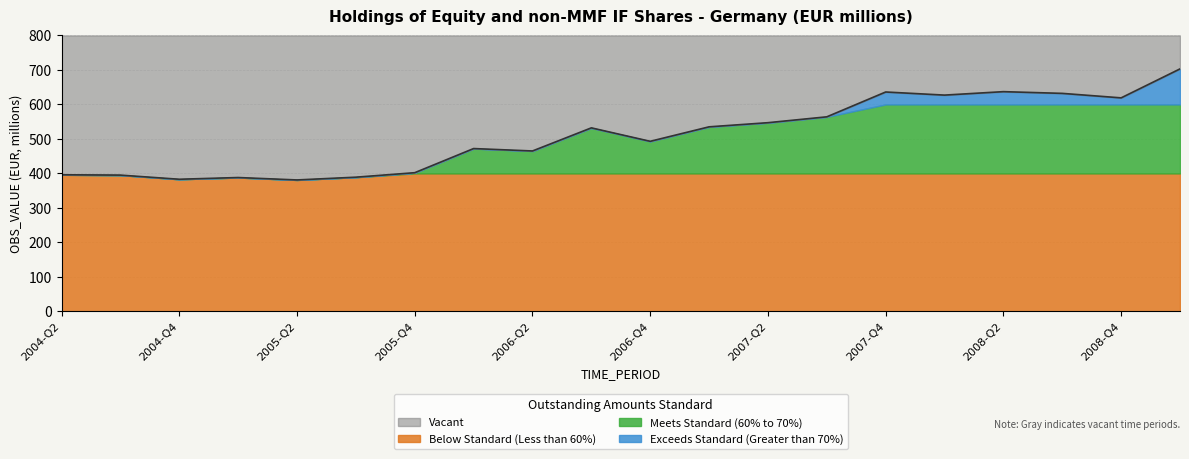

What is the value of the 15th point from the left?

636